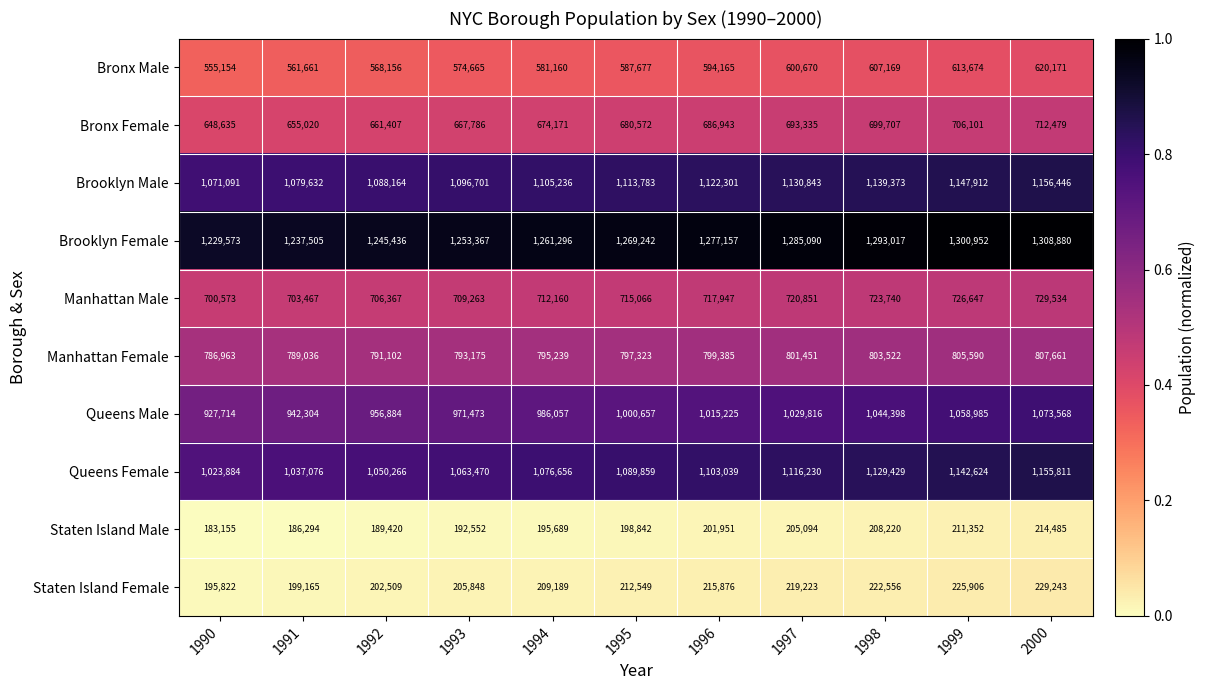

Is it true that Staten Island Female equals 360091 at 1995?

False